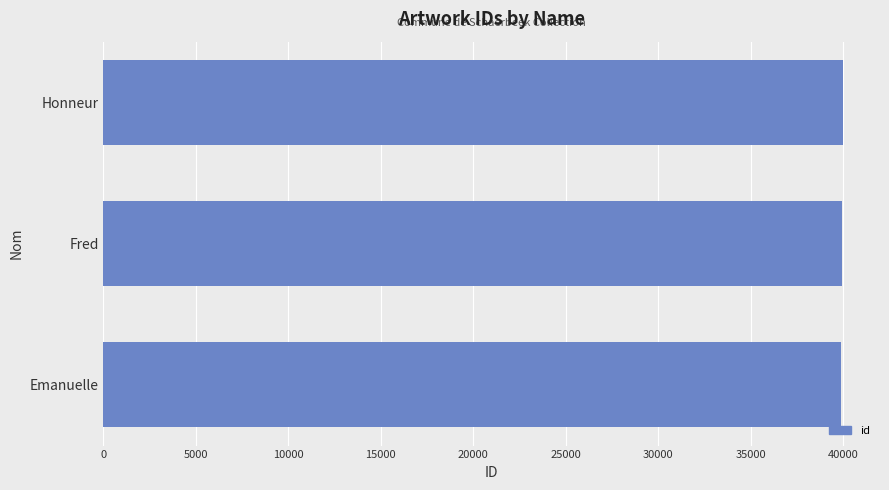

What is the sum of all values?

119850